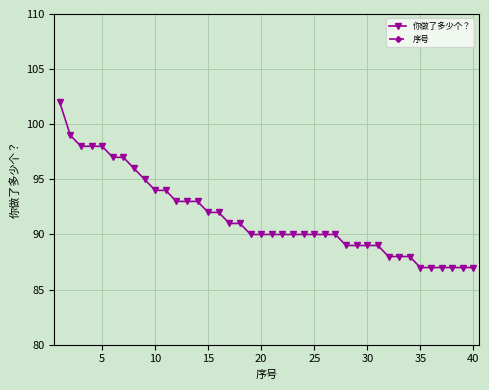

The value of 你做了多少个？ at 35 is 87. True or false?

True